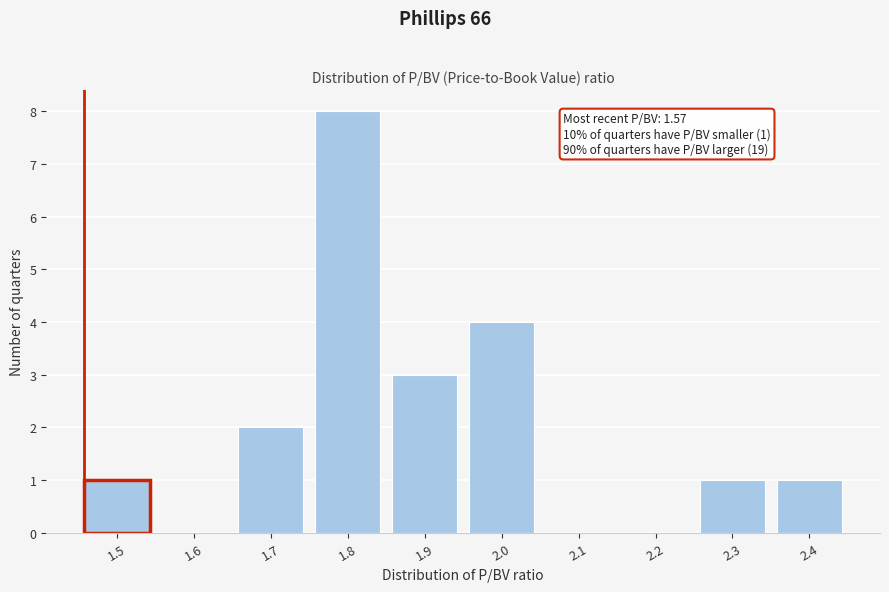

Reading left to right, list all the values displayed in this chart.

1.5=1	1.6=0	1.7=2	1.8=8	1.9=3	2.0=4	2.1=0	2.2=0	2.3=1	2.4=1